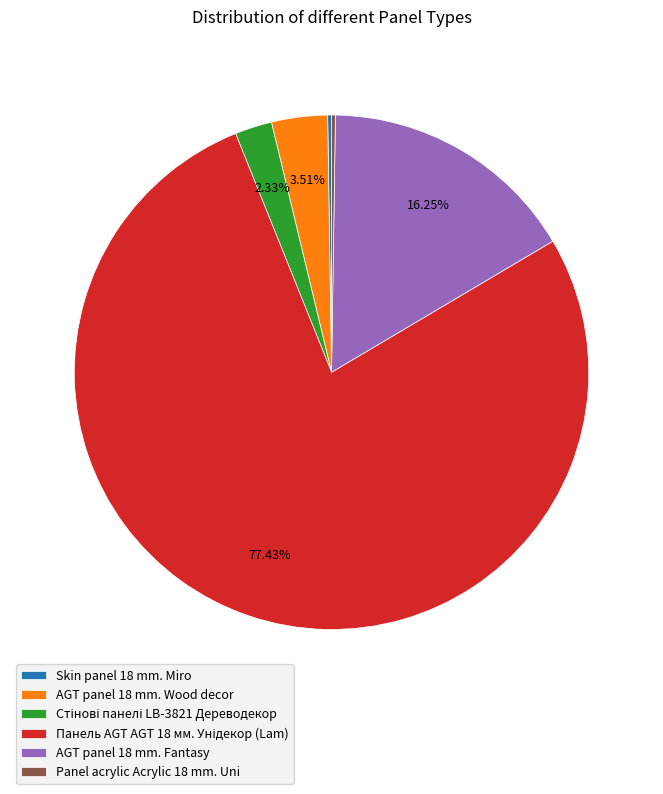

Is there any slice that represents more than half of the pie?

Yes